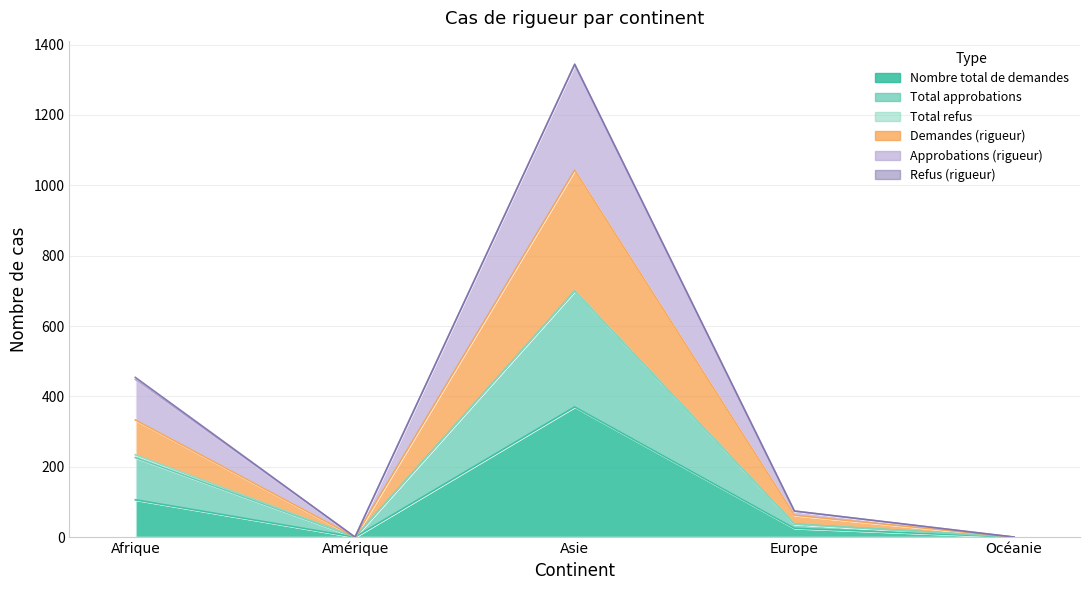

Where does the Nombre total de demandes series first go above 25?

Afrique